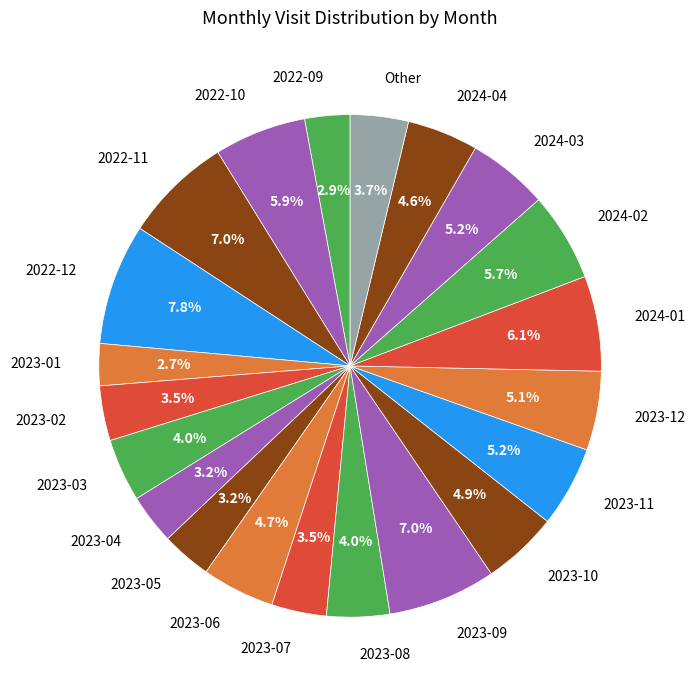

To the nearest percent, what portion does 2022-12 represent?

8%